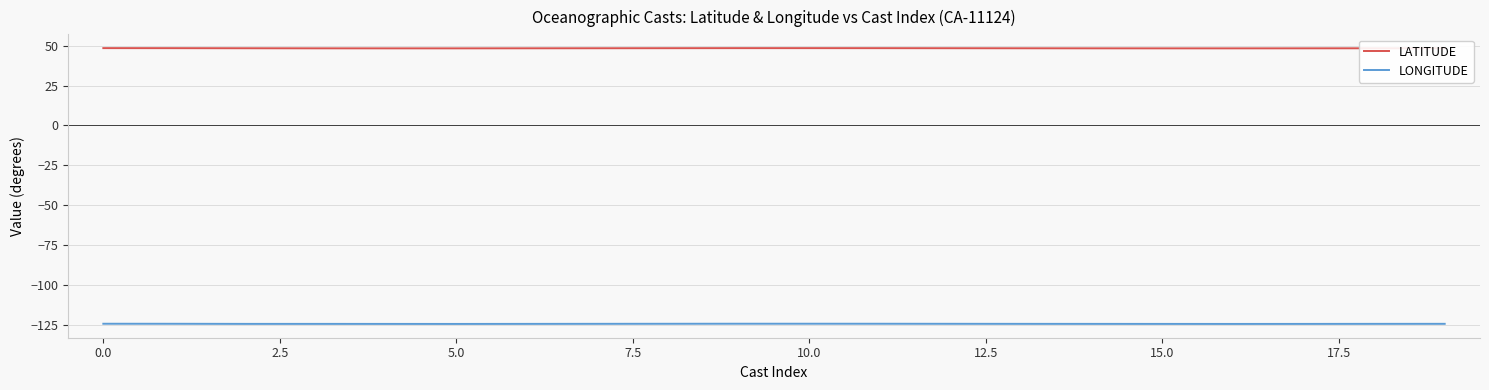

What is the maximum value for LATITUDE?

48.4